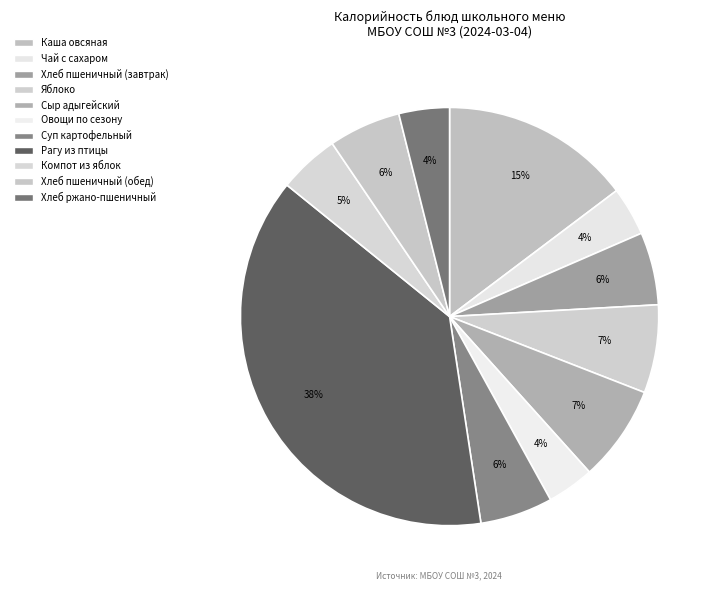

To the nearest percent, what is the difference between the Рагу из птицы and Хлеб ржано-пшеничный slice percentages?

34%